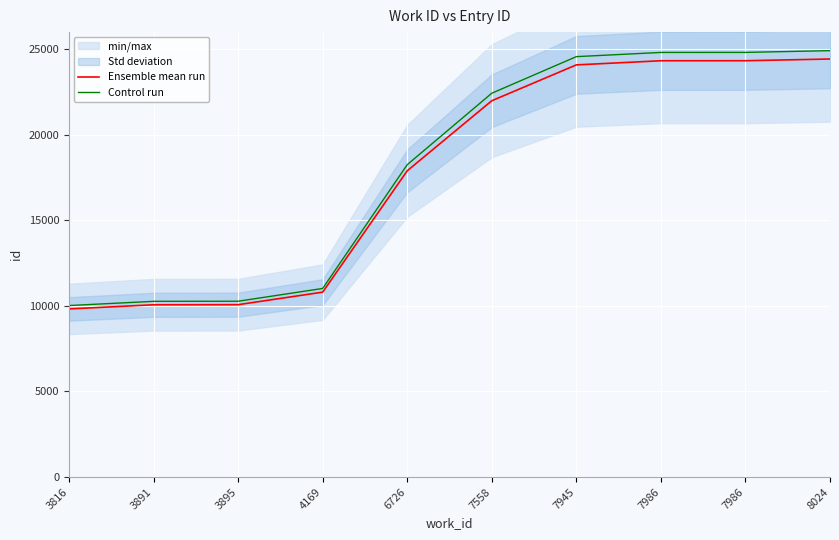

At which label is Control run closest to 17469?

6726